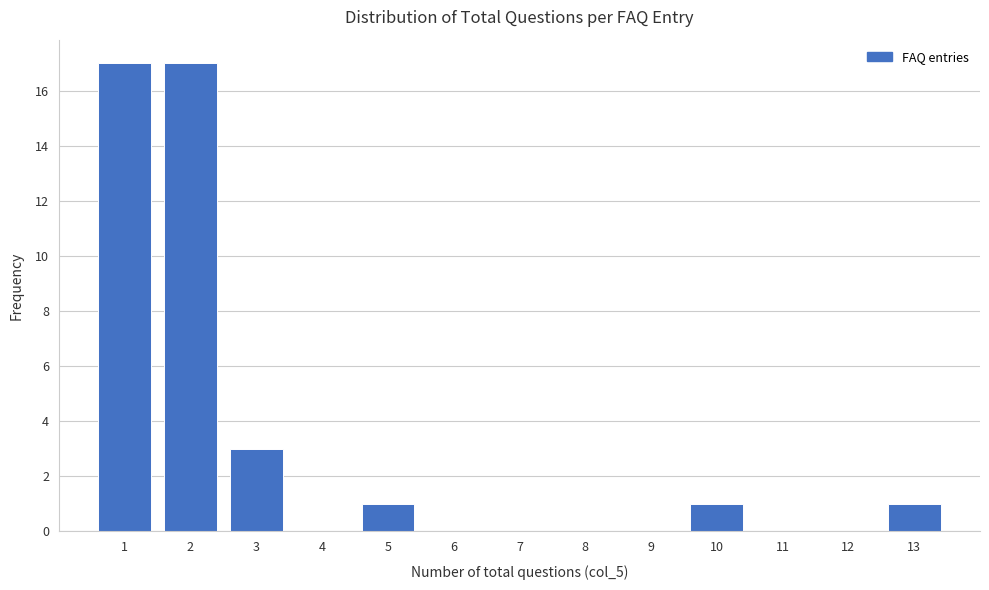

Reading left to right, transcribe this chart: for each bar, give the range it covers on the x-axis and its height. The values are not printed on the chart, so give them approximately, as read against the axis.

0.5 to 1.5: 17
1.5 to 2.5: 17
2.5 to 3.5: 3
3.5 to 4.5: 0
4.5 to 5.5: 1
5.5 to 6.5: 0
6.5 to 7.5: 0
7.5 to 8.5: 0
8.5 to 9.5: 0
9.5 to 10.5: 1
10.5 to 11.5: 0
11.5 to 12.5: 0
12.5 to 13.5: 1